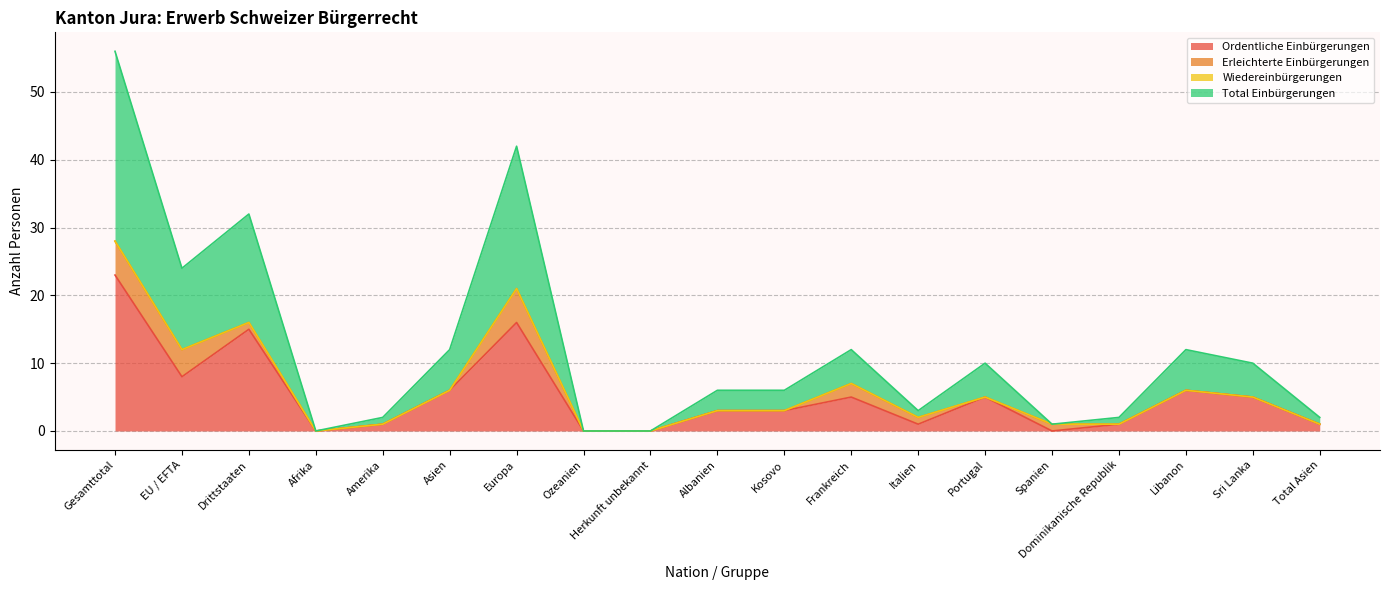

True or false: Total Einbürgerungen and Ordentliche Einbürgerungen intersect in this chart.

False